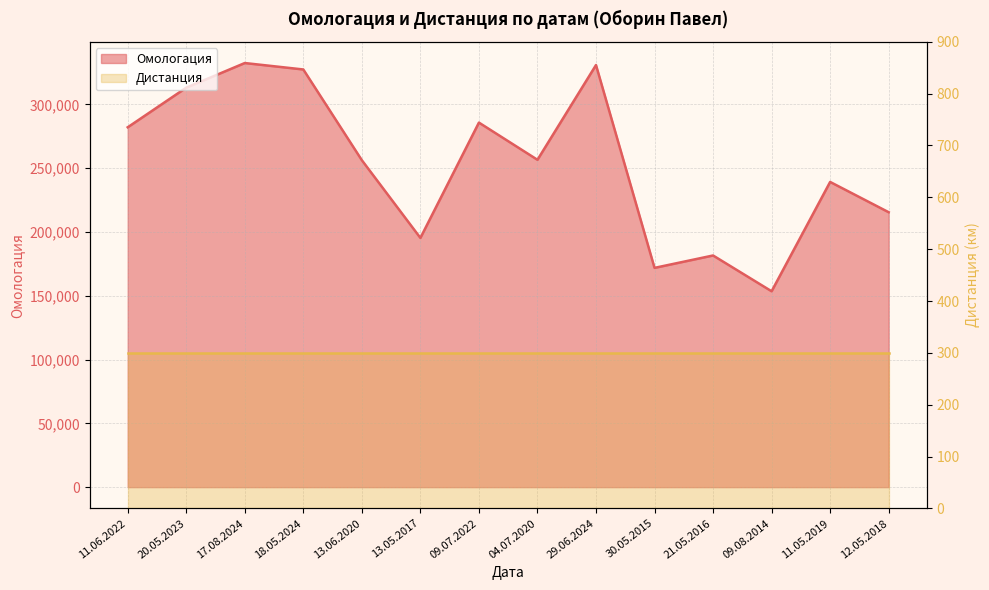

What is the value of the 7th point from the left?

285768